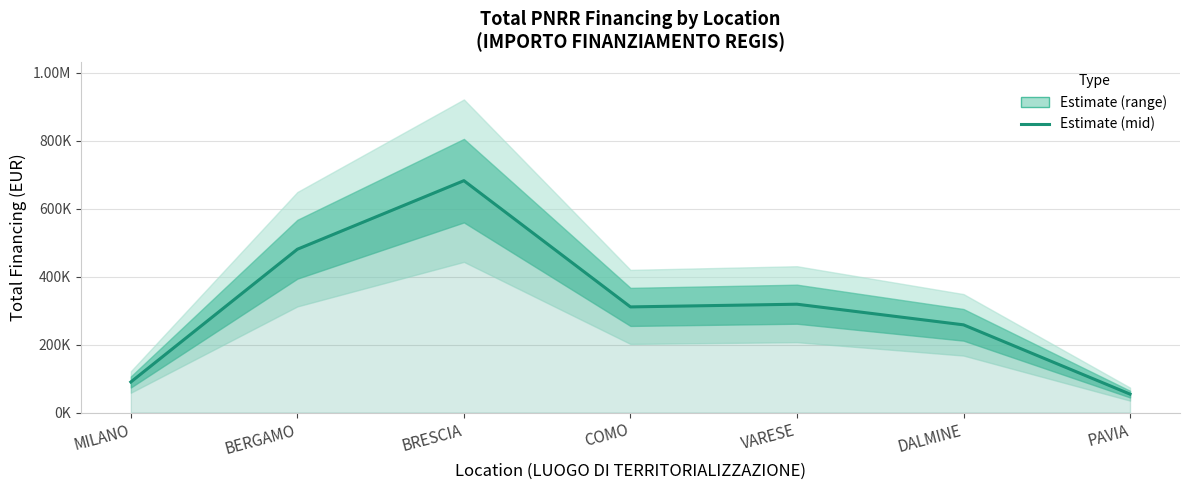

What is the average value?

313818.8